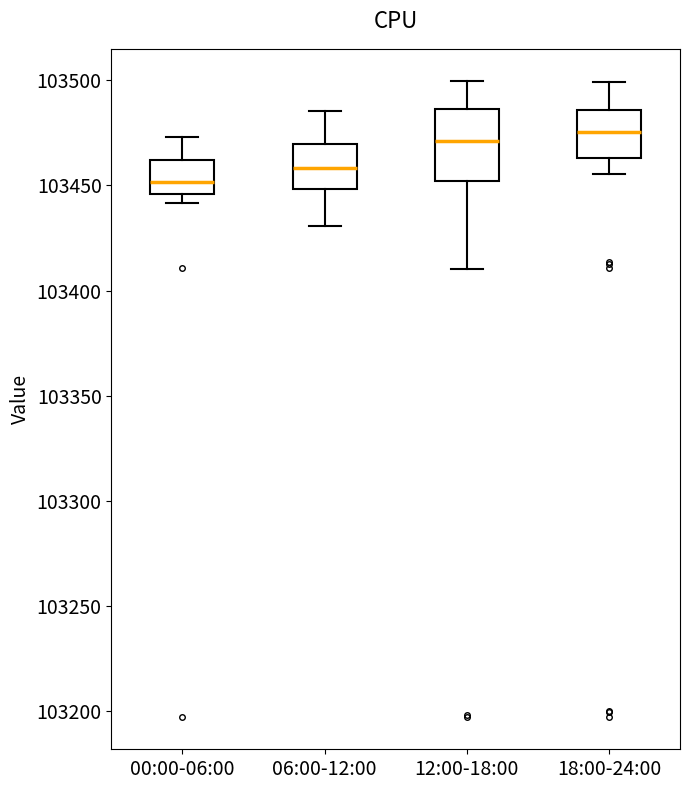

Comparing the boxes themselves (not the whiskers), which one is the tallest?

12:00-18:00